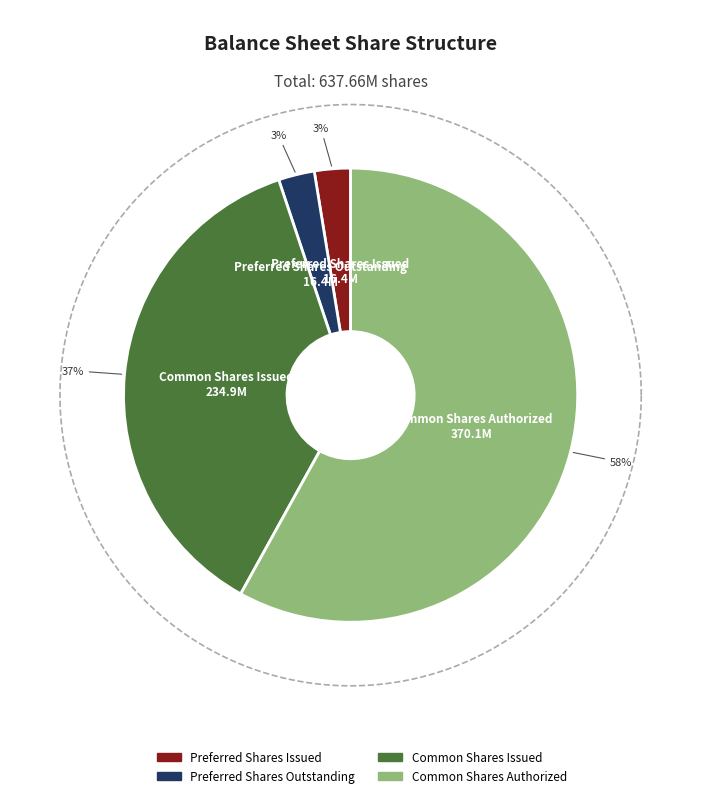

How many segments does this pie chart have?

4